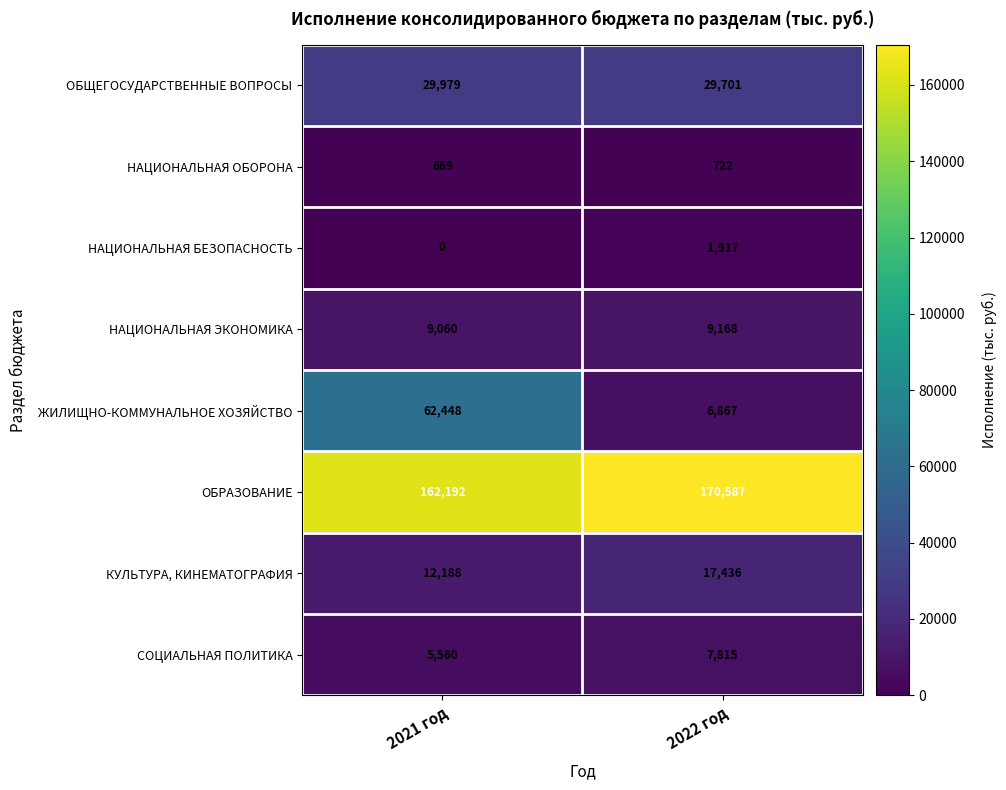

Which series has the largest range (max minus min)?

ЖИЛИЩНО-КОММУНАЛЬНОЕ ХОЗЯЙСТВО